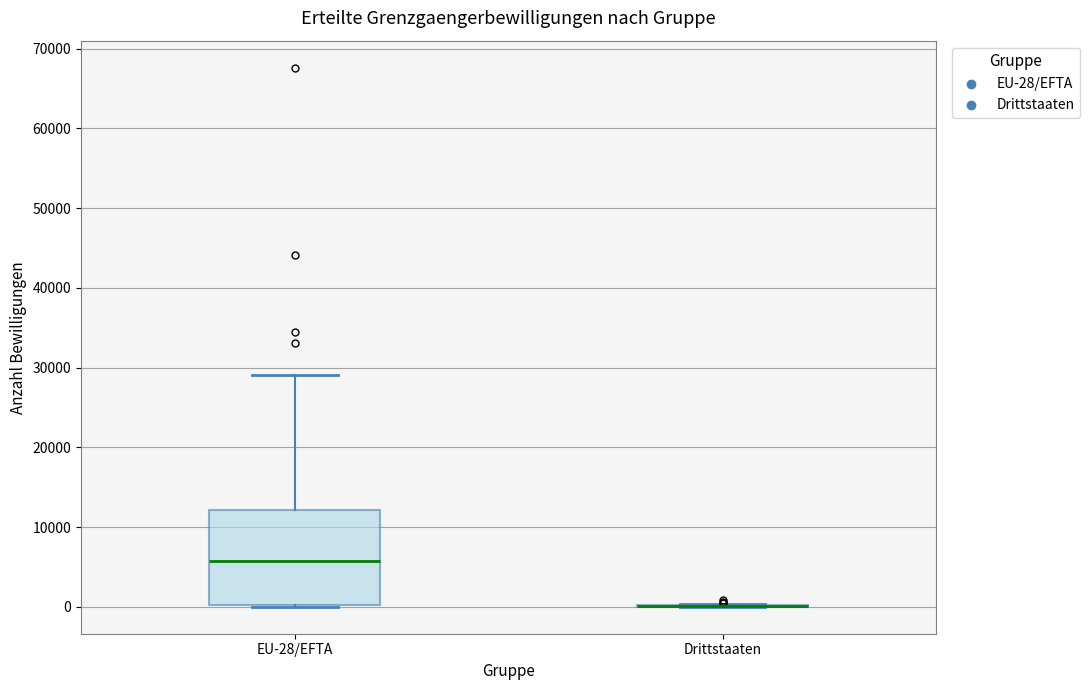

Which box is the tallest, from its lower edge to its upper edge?

EU-28/EFTA